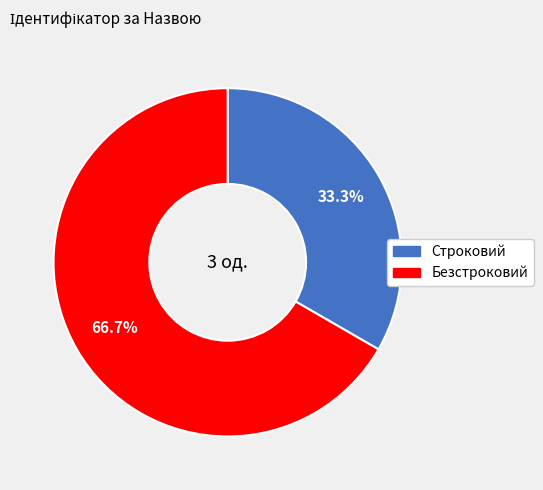

Is Строковий the majority of the pie?

No